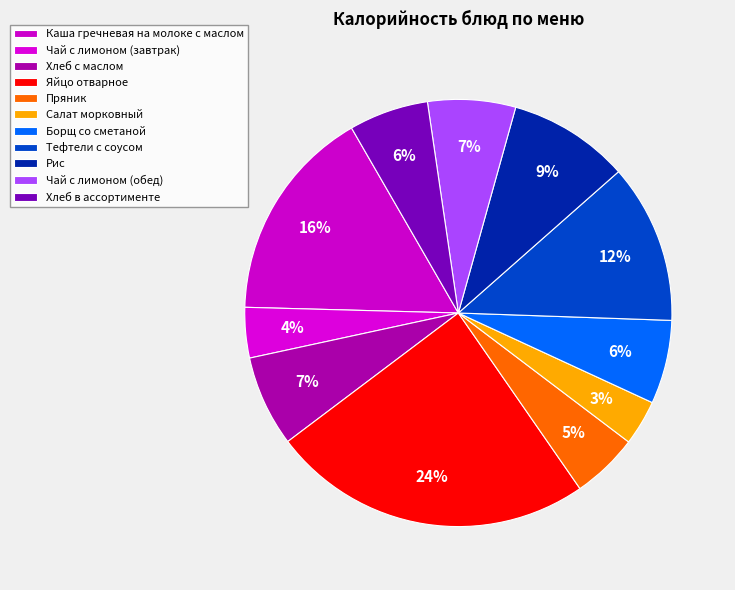

Which has a higher value, Каша гречневая на молоке с маслом or Тефтели с соусом?

Каша гречневая на молоке с маслом